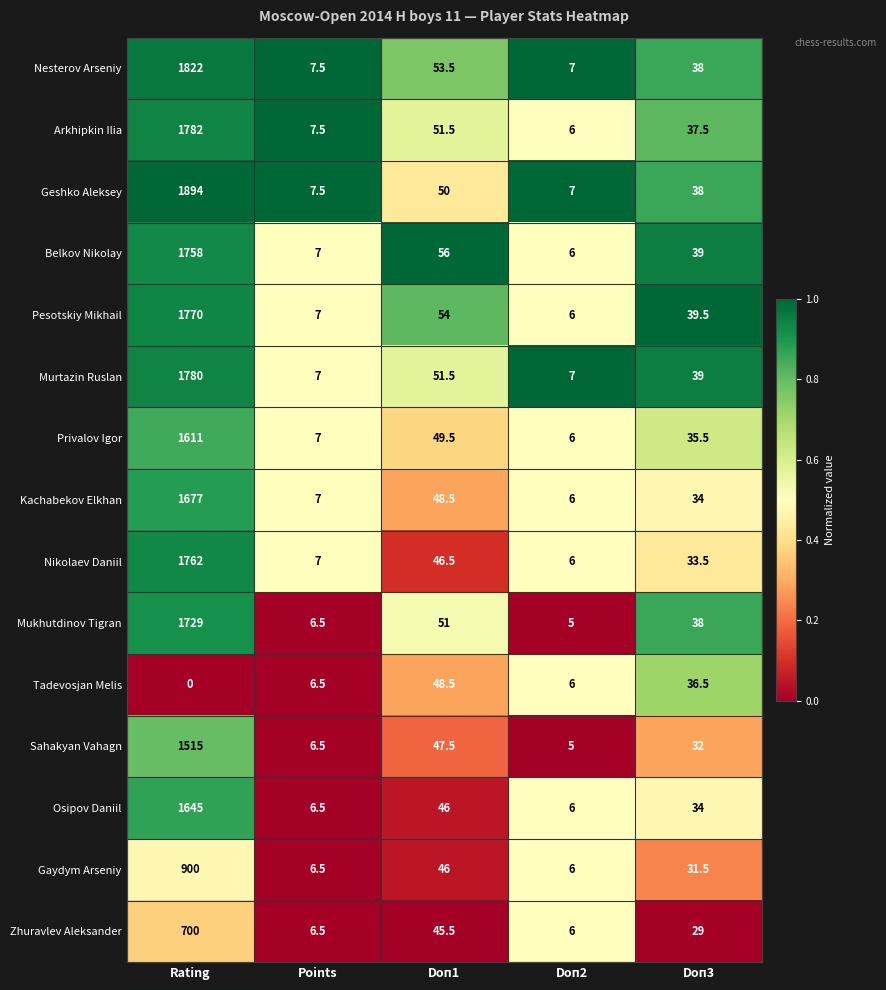

Count the number of data series in this chart.

15